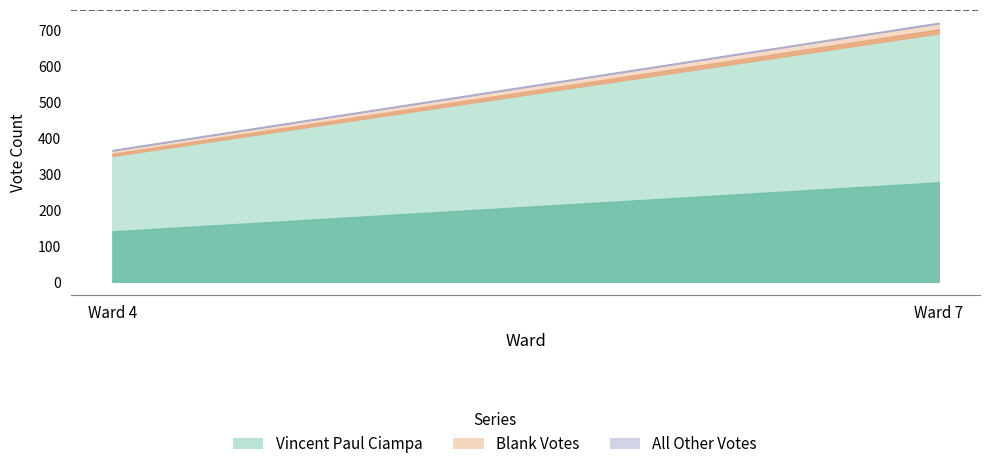

At which category is the sum across all series the highest?

Ward 7